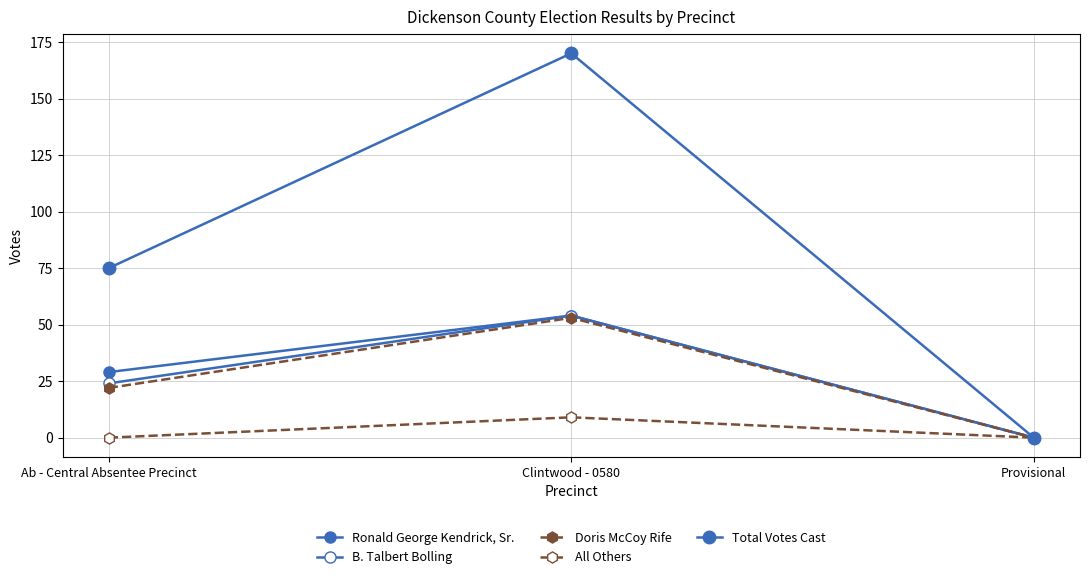

Reading left to right, list all the values displayed in this chart.

Ronald George Kendrick, Sr.: Ab - Central Absentee Precinct=29	Clintwood - 0580=54	Provisional=0
B. Talbert Bolling: Ab - Central Absentee Precinct=24	Clintwood - 0580=54	Provisional=0
Doris McCoy Rife: Ab - Central Absentee Precinct=22	Clintwood - 0580=53	Provisional=0
All Others: Ab - Central Absentee Precinct=0	Clintwood - 0580=9	Provisional=0
Total Votes Cast: Ab - Central Absentee Precinct=75	Clintwood - 0580=170	Provisional=0